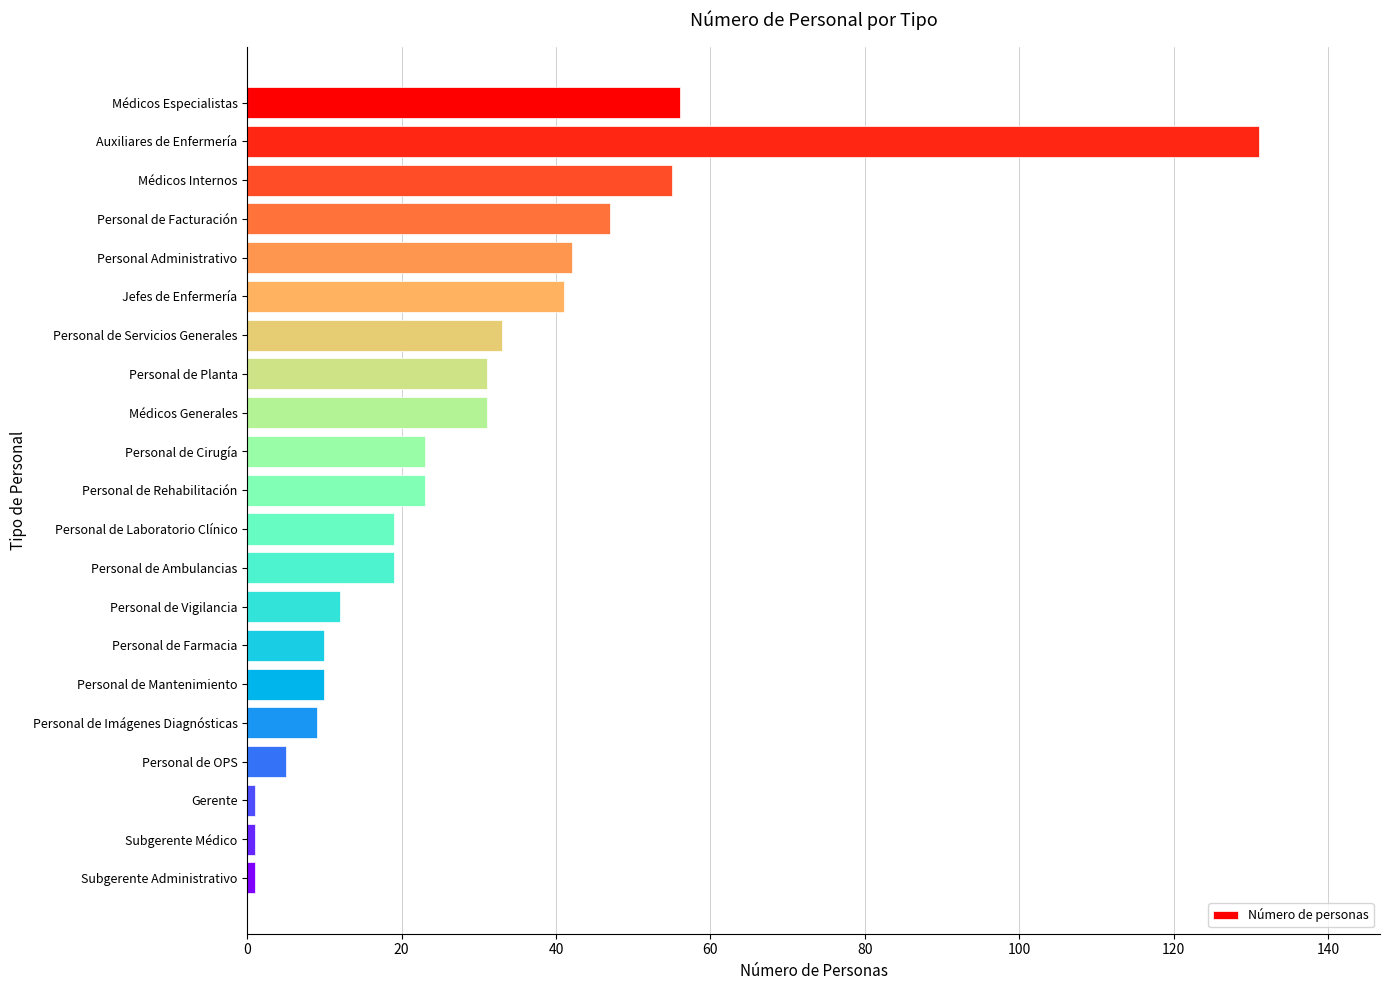

Is it true that the value at Personal Administrativo is 42?

True